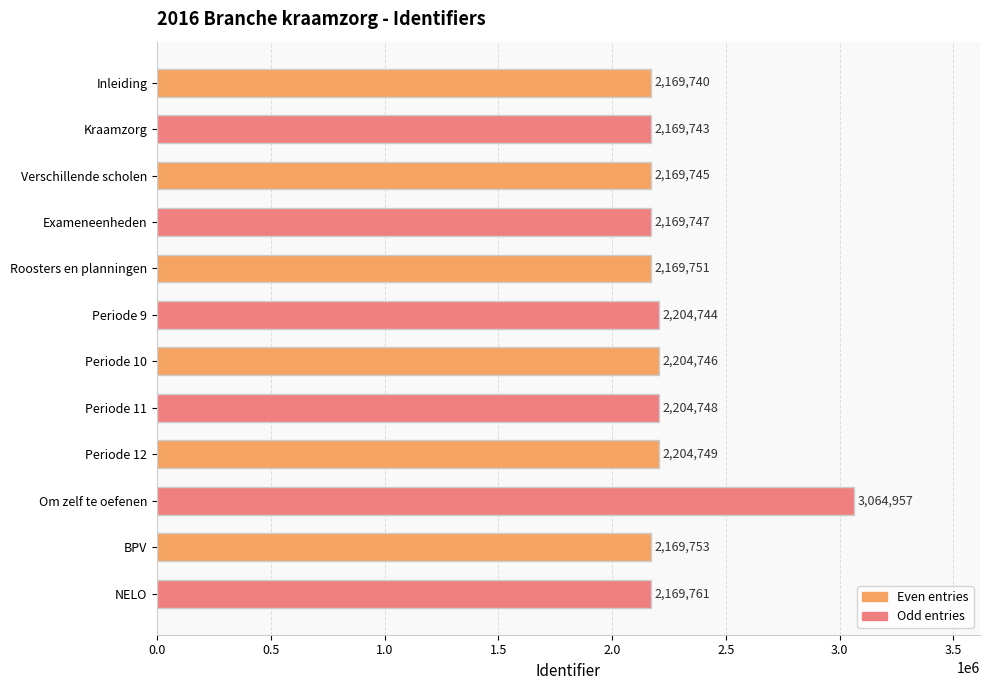

What is the approximate value at Periode 9?

2204744